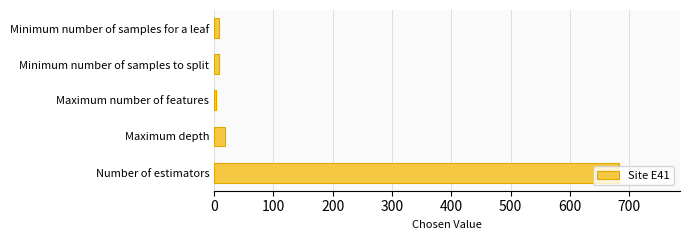

Between Number of estimators and Minimum number of samples for a leaf, which is larger?

Number of estimators